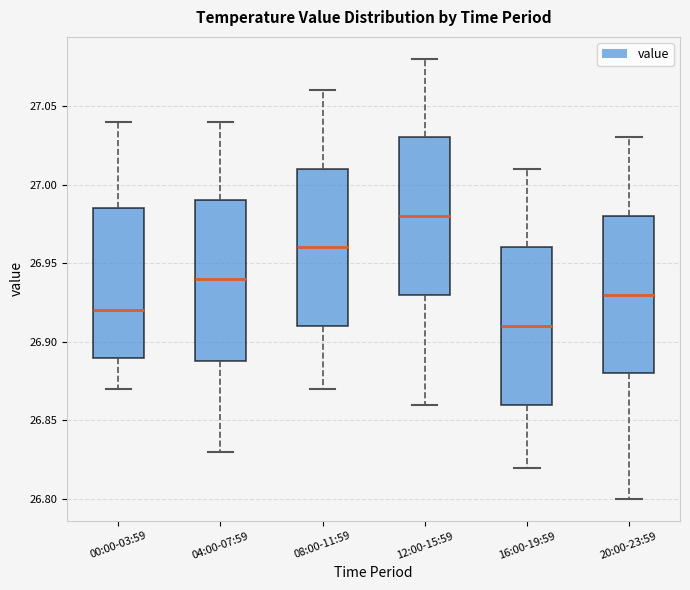

Which box has the highest median line?

12:00-15:59